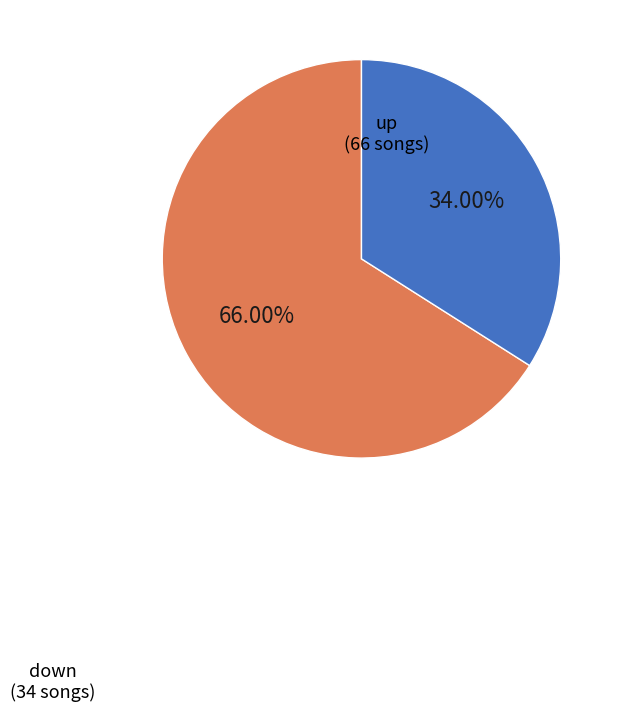

To the nearest percent, what is the average slice percentage?

50%